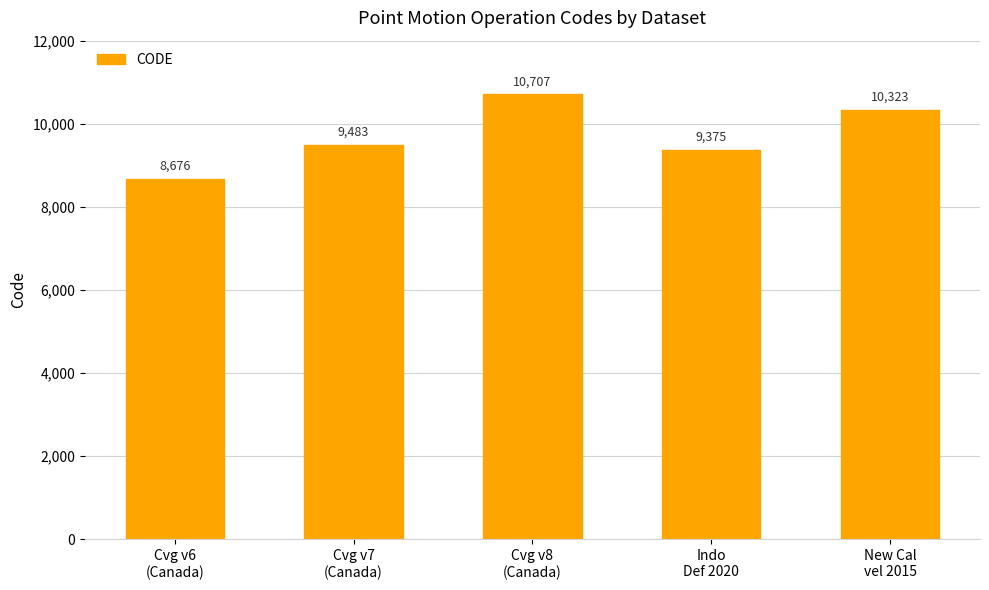

Reading right to left, transcribe all the data shown in this chart.

10323	9375	10707	9483	8676